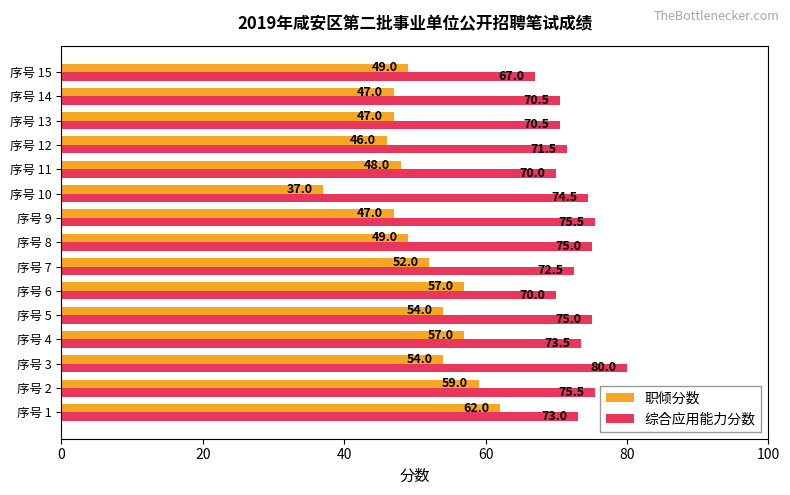

What is the difference between the second highest and minimum values in the 综合应用能力分数 series?

8.5